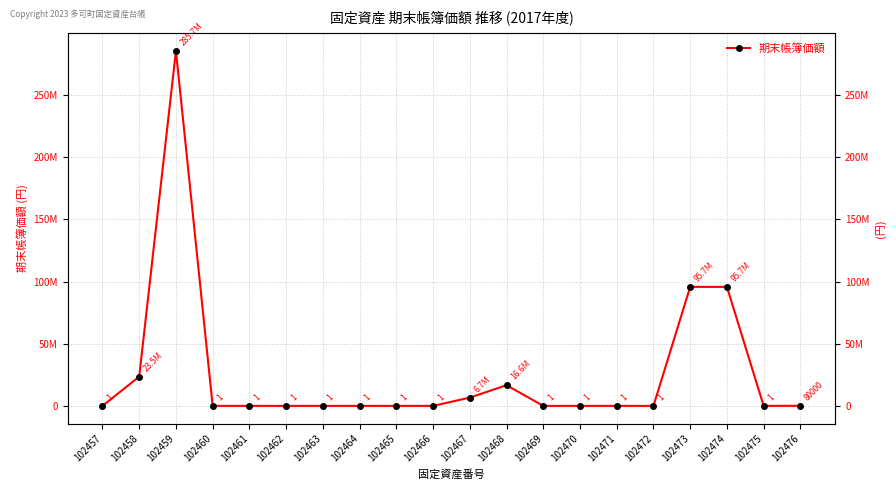

Where is the data nearest to the value 142828770?

102473